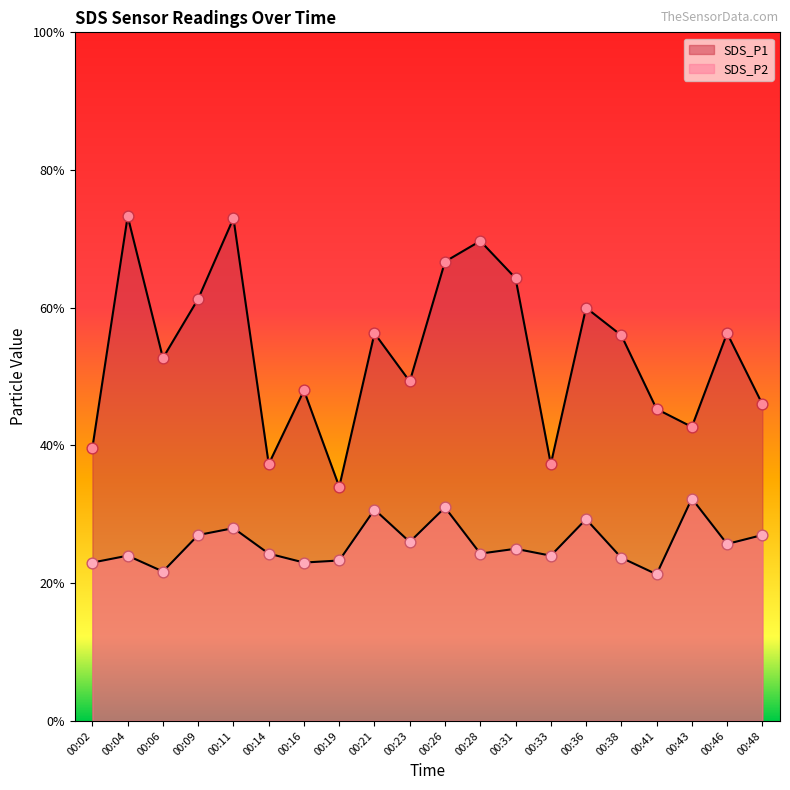

At which category is the sum across all series the highest?

00:11